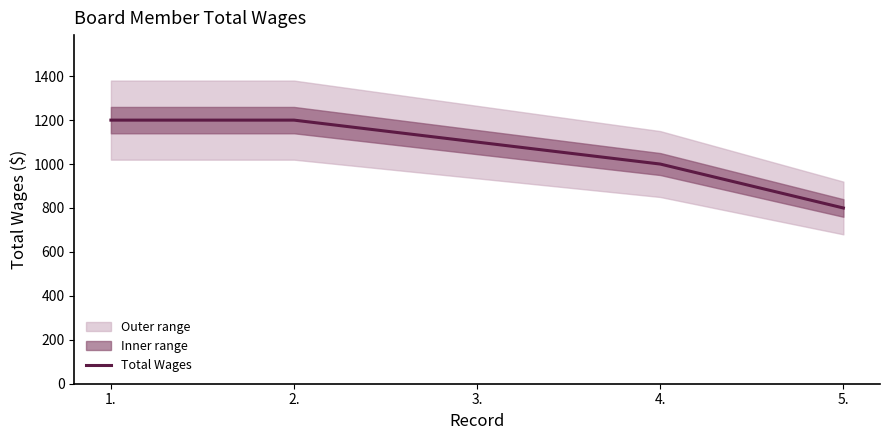

Is it true that the value at 4. is 1424?

False